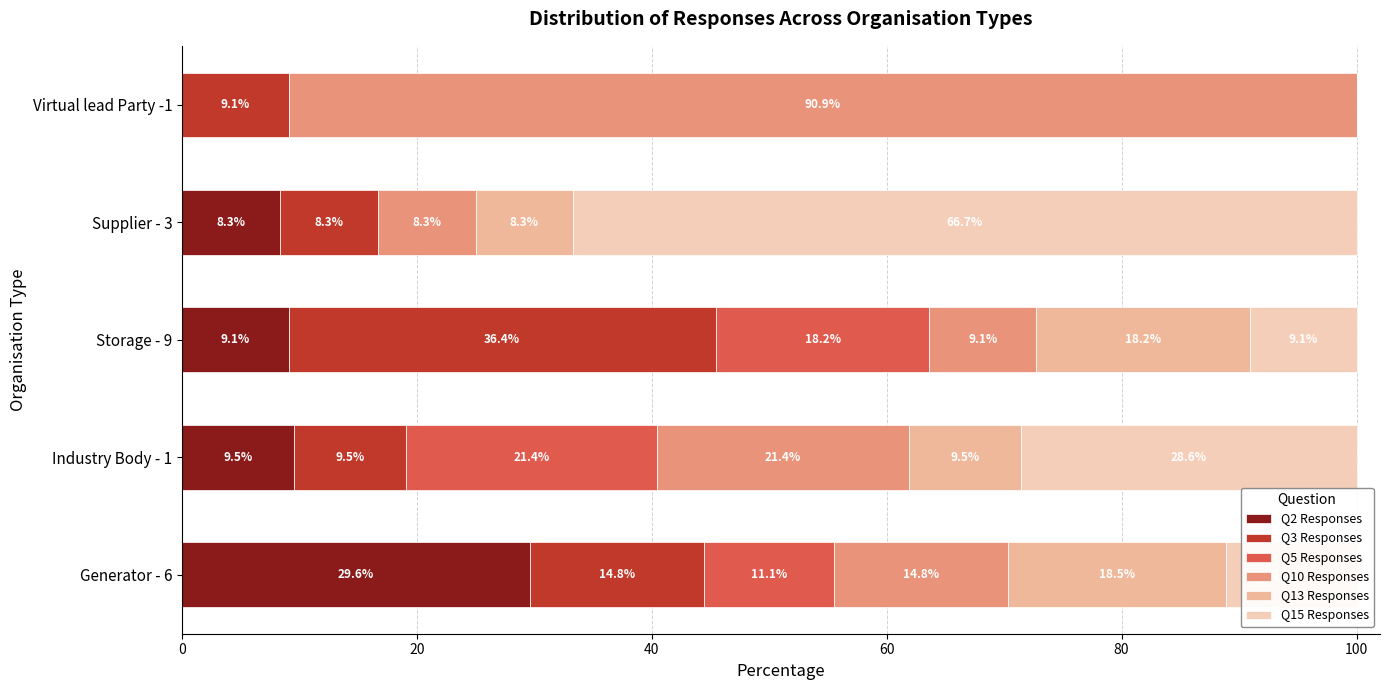

Count the number of categories in the chart.

5